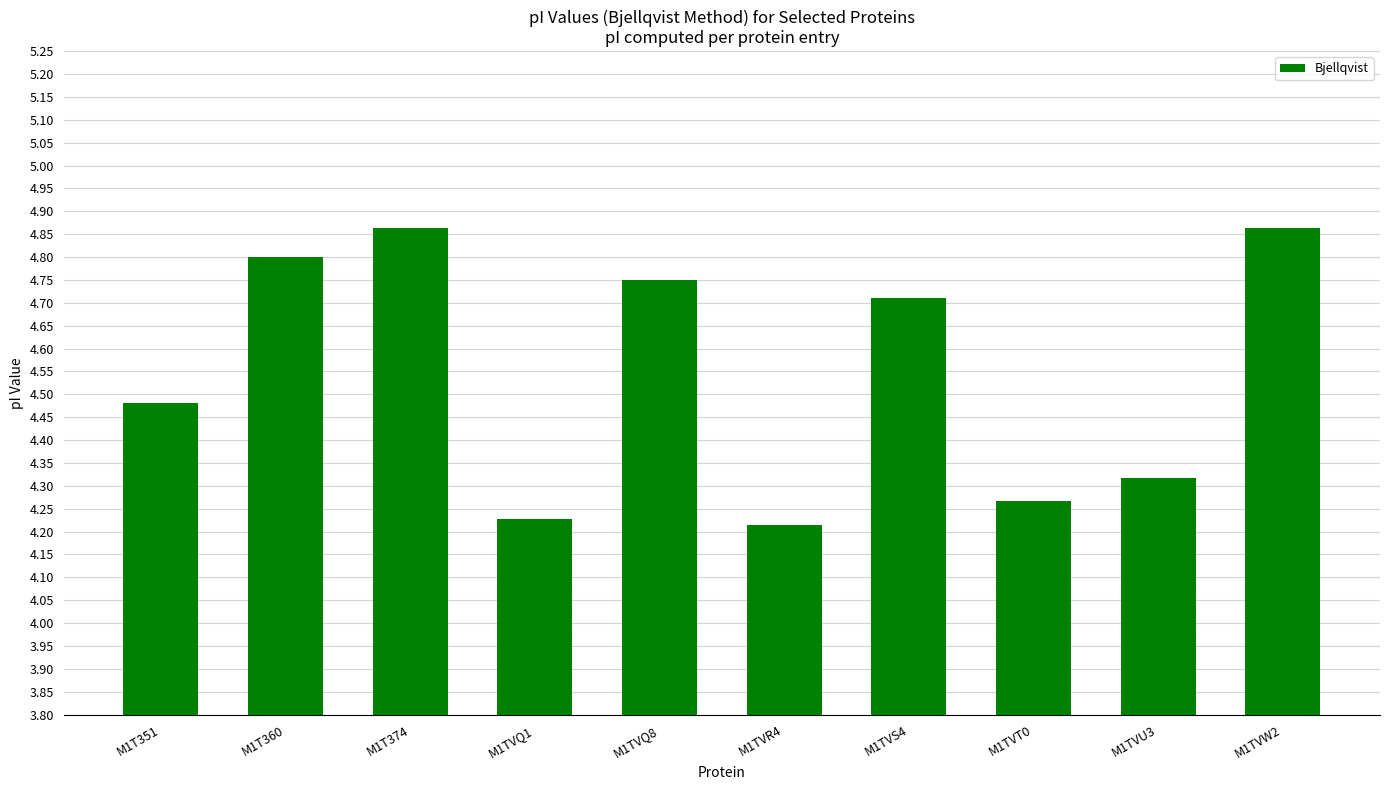

Count the number of categories in the chart.

10